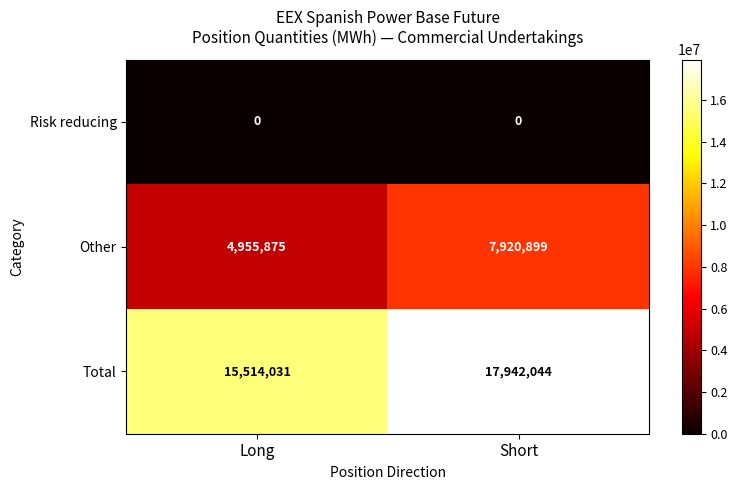

Where is Total nearest to the value 16728037?

Long